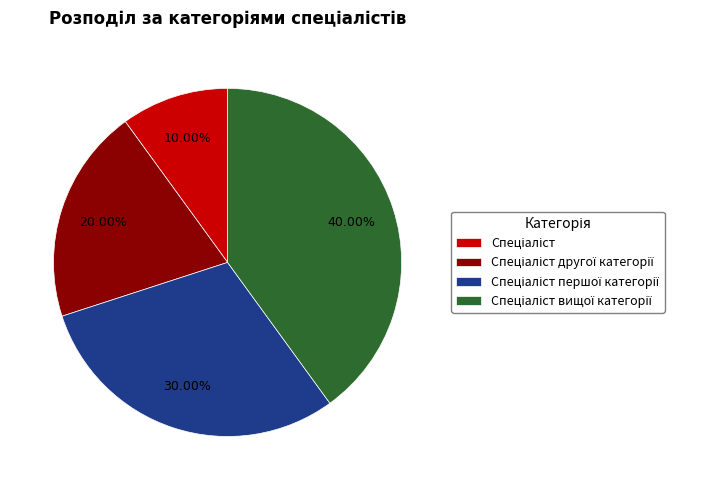

Is there a majority slice in this chart?

No